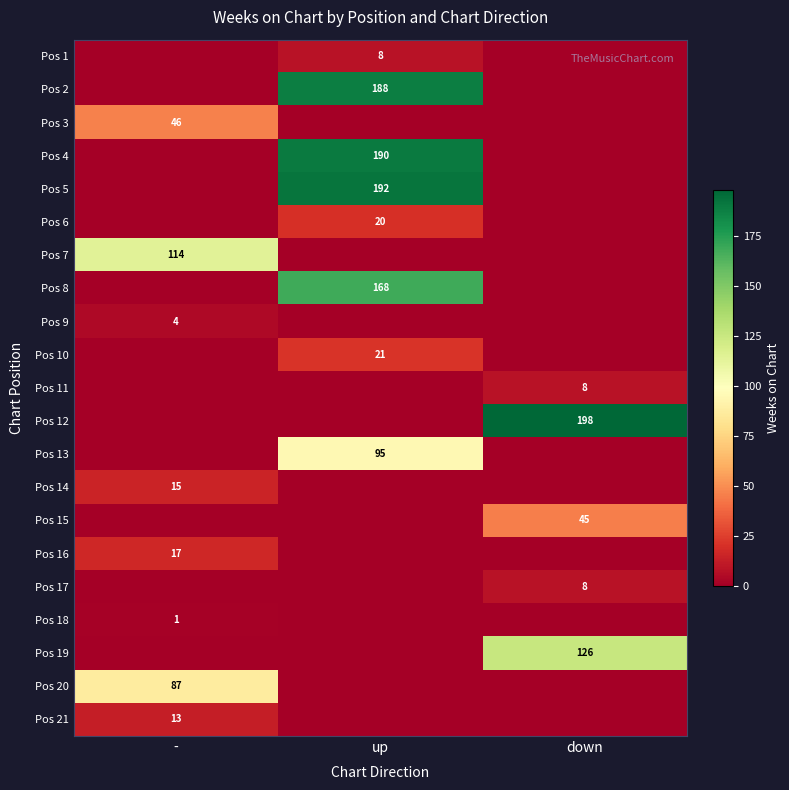

The value of Pos 15 at down is 45. True or false?

True